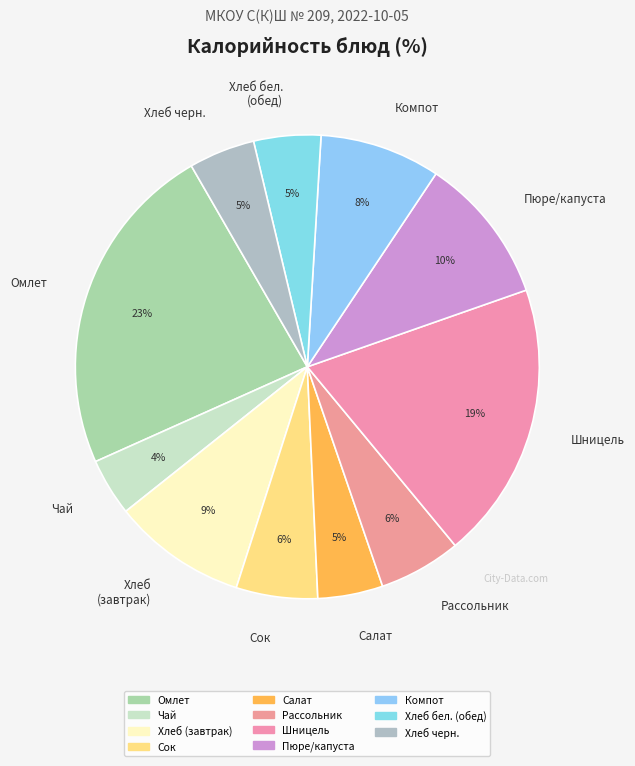

True or false: Хлеб (завтрак) accounts for 9% of the total.

True